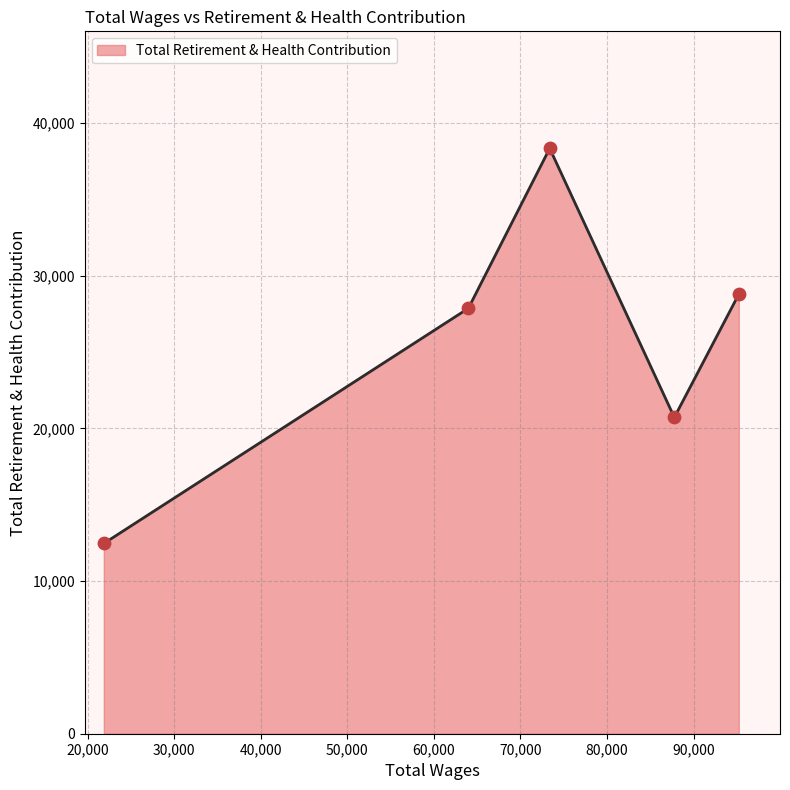

What is the maximum value shown in the chart?

38341